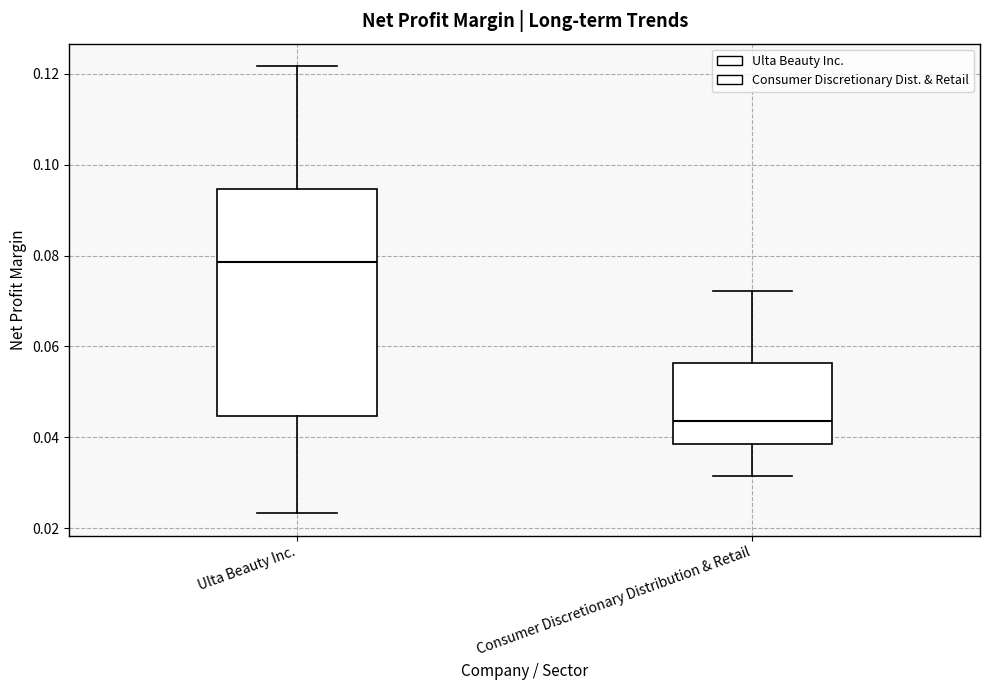

Reading left to right, transcribe this box plot: for each box, give where its median line is, the range the box spans, and where its two whiskers end, as read against the y-axis. The values are not printed on the chart, so give them approximately, as read against the axis.

Ulta Beauty Inc.: median 0.078, box 0.044 to 0.094, whiskers 0.024 to 0.122
Consumer Discretionary Distribution & Retail: median 0.044, box 0.038 to 0.056, whiskers 0.032 to 0.072